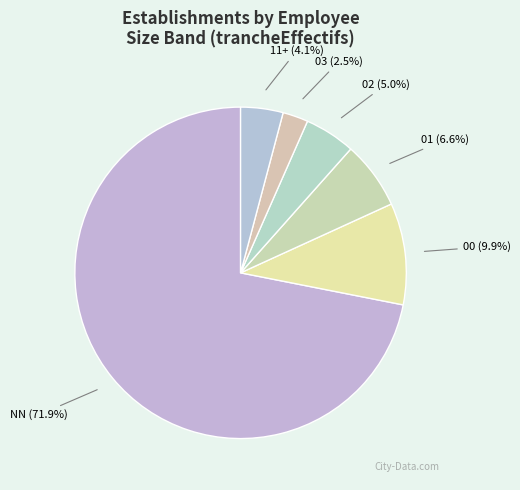

Rank the categories by value from lowest to highest.

03 (2.5%), 11+ (4.1%), 02 (5.0%), 01 (6.6%), 00 (9.9%), NN (71.9%)